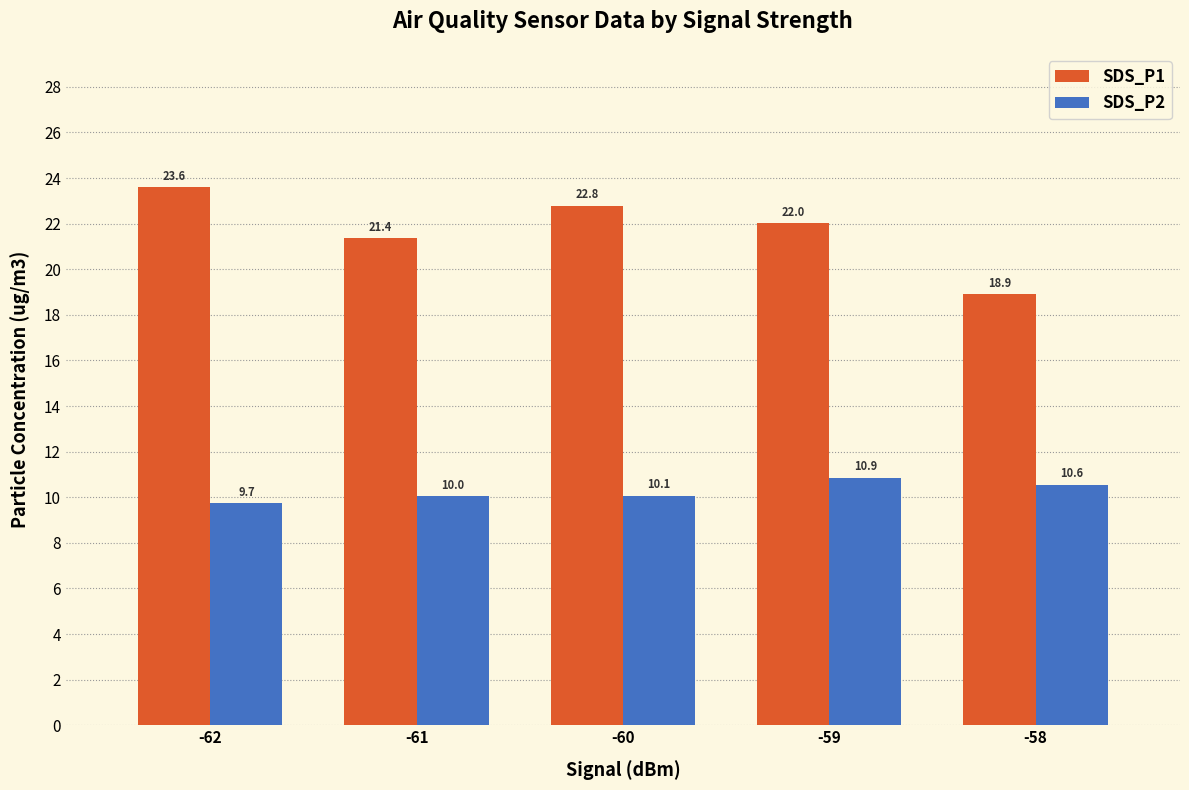

List the series in order of their overall mean, lowest first.

SDS_P2, SDS_P1